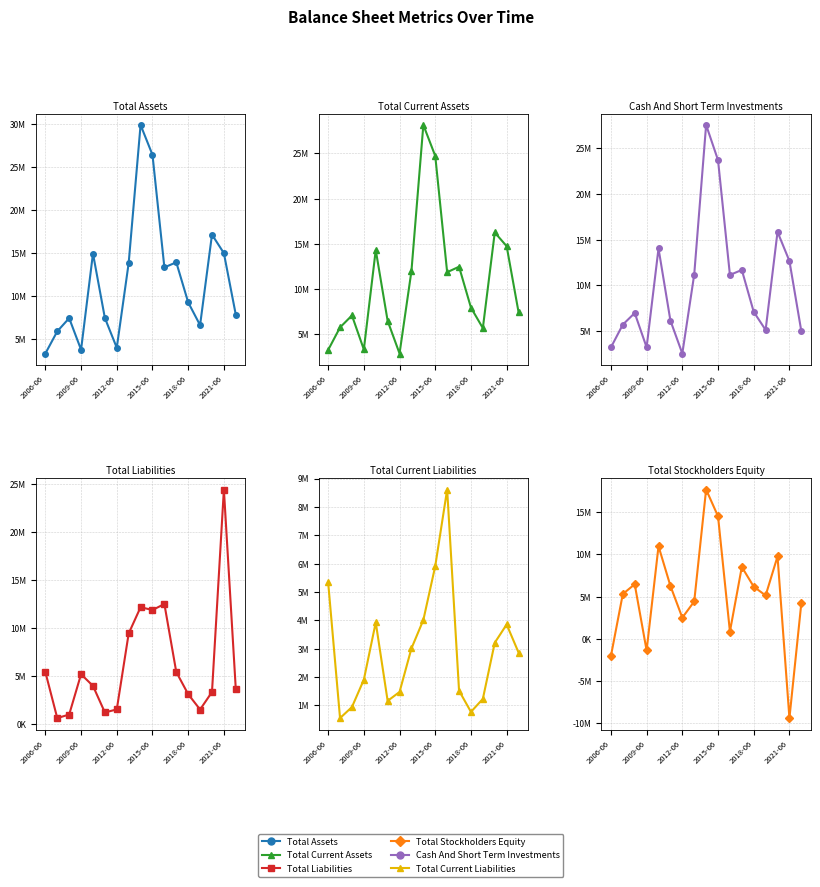

How many data points in Total Current Assets are less than 7914982?

8